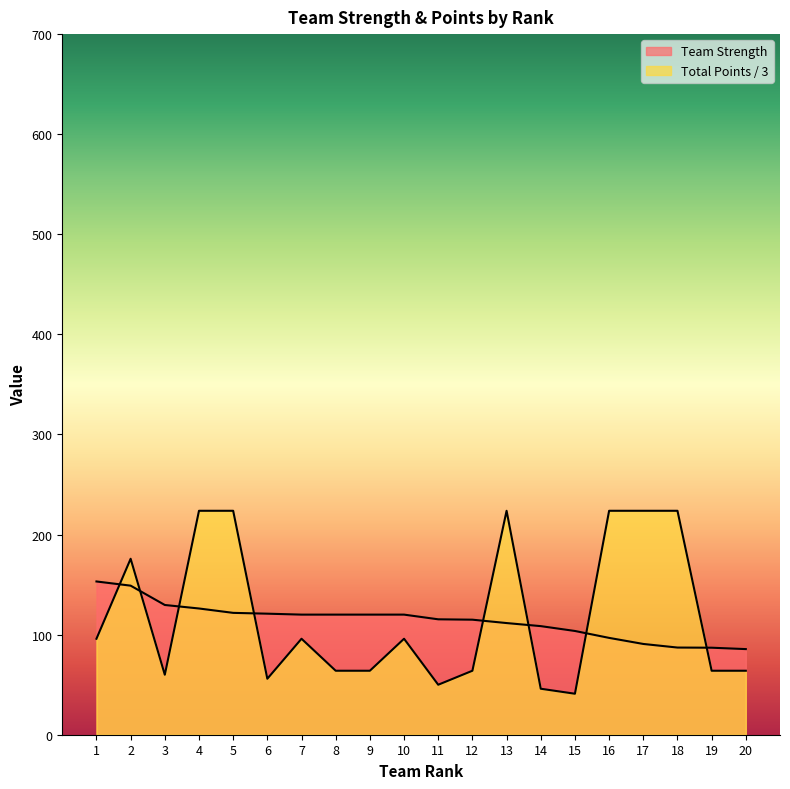

What are all the series names shown in the legend?

Team Strength, Total Points